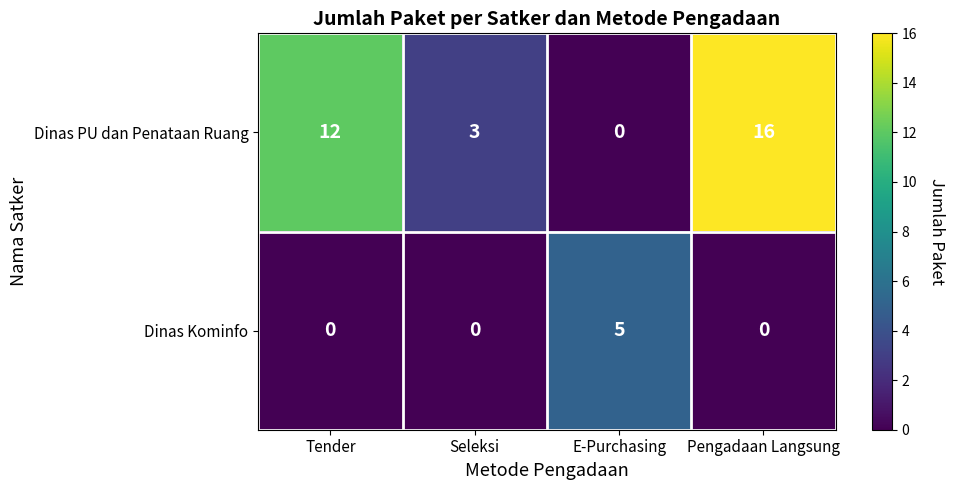

Reading left to right, what are all the values shown in this chart?

Dinas PU dan Penataan Ruang: Tender=12	Seleksi=3	E-Purchasing=0	Pengadaan Langsung=16
Dinas Kominfo: Tender=0	Seleksi=0	E-Purchasing=5	Pengadaan Langsung=0